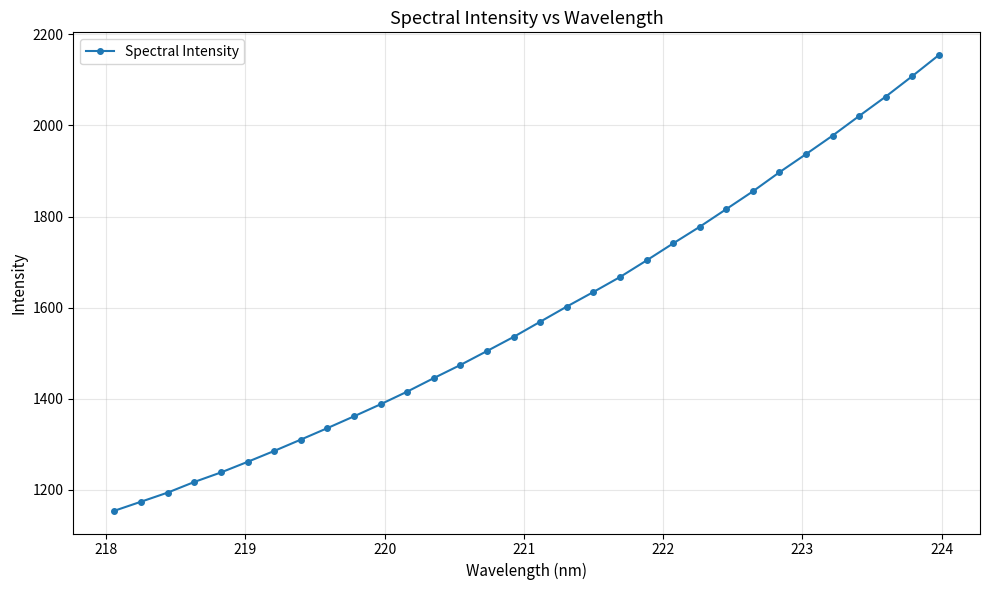

What is the difference between the maximum and second lowest values?

980.1